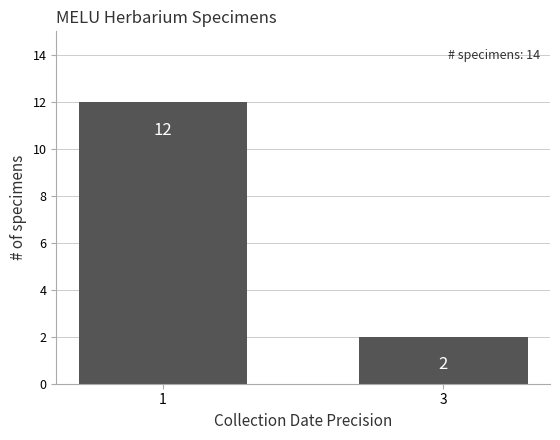

Reading left to right, transcribe all the data shown in this chart.

12	2